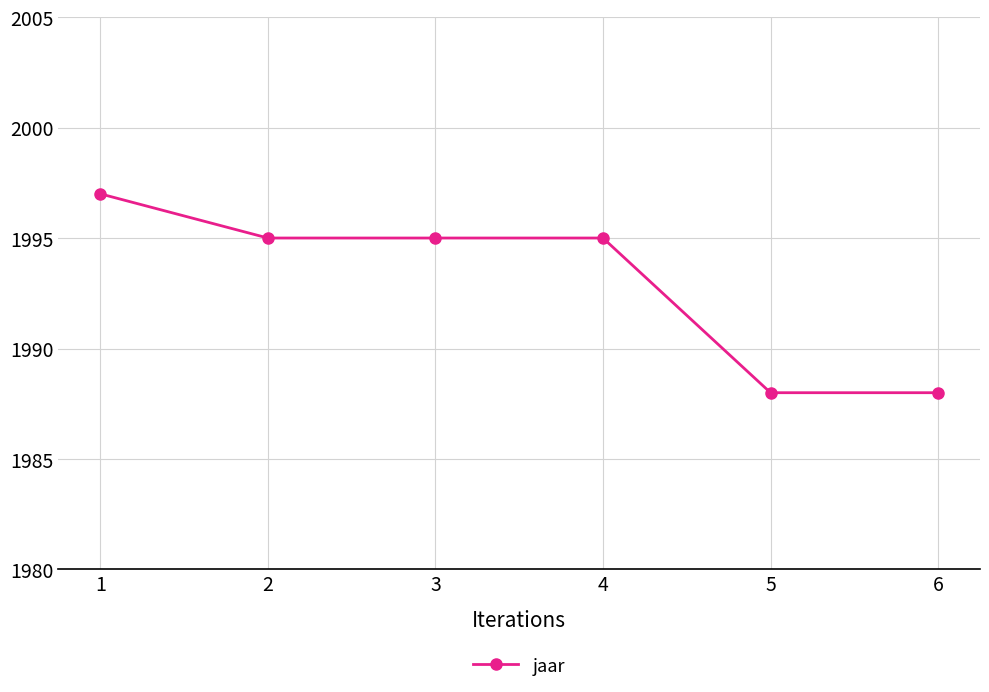

True or false: the data has more than 2 interior local peaks.

False